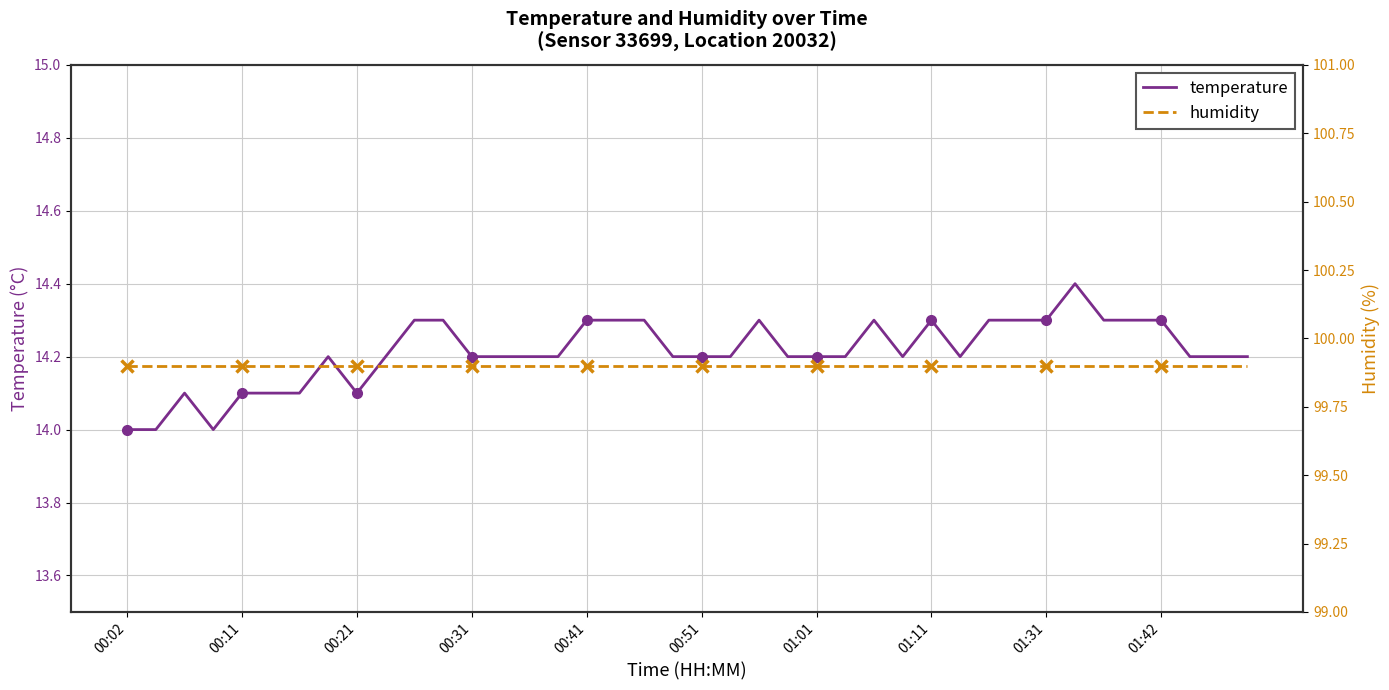

Is it true that humidity equals 99.9 at 14?

True